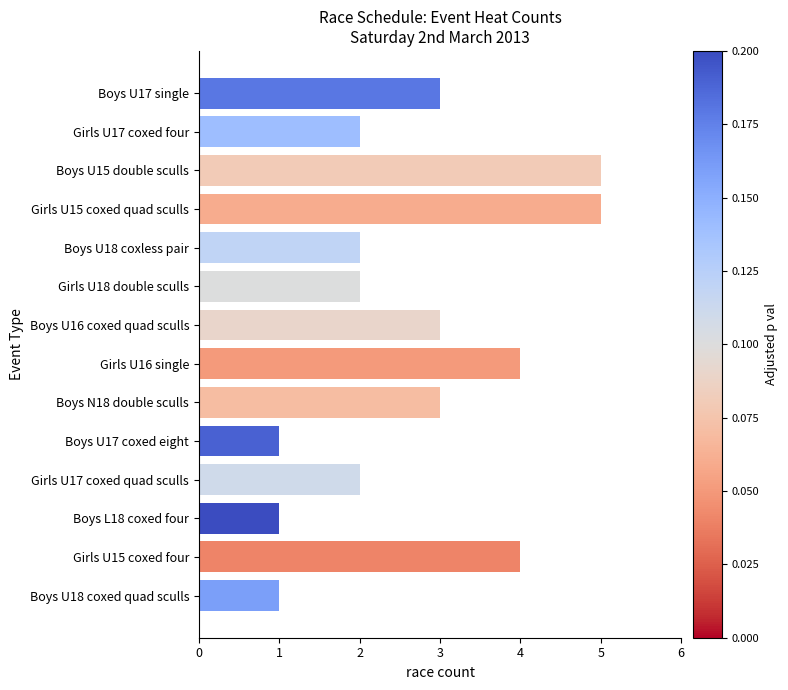

What is the label of the 7th bar from the bottom?

Girls U16 single